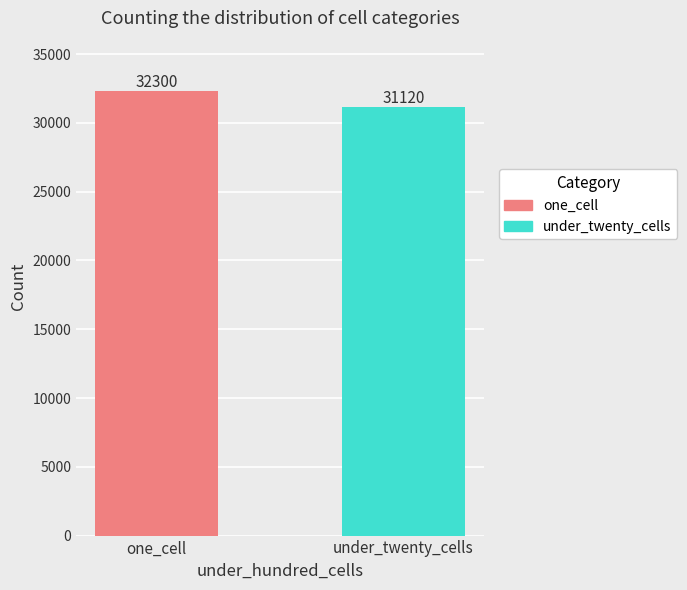

List the series in order of their peak value, highest first.

one_cell, under_twenty_cells